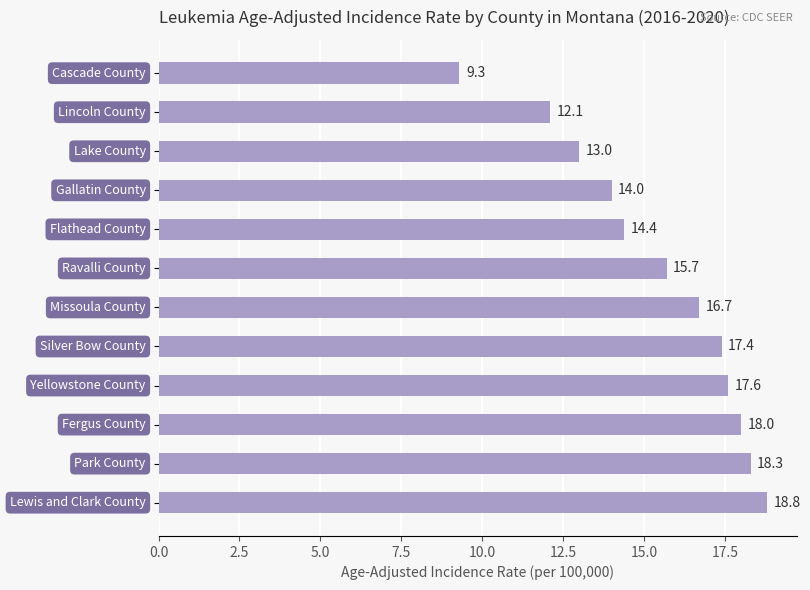

Reading bottom to top, transcribe all the data shown in this chart.

18.8	18.3	18.0	17.6	17.4	16.7	15.7	14.4	14.0	13.0	12.1	9.3